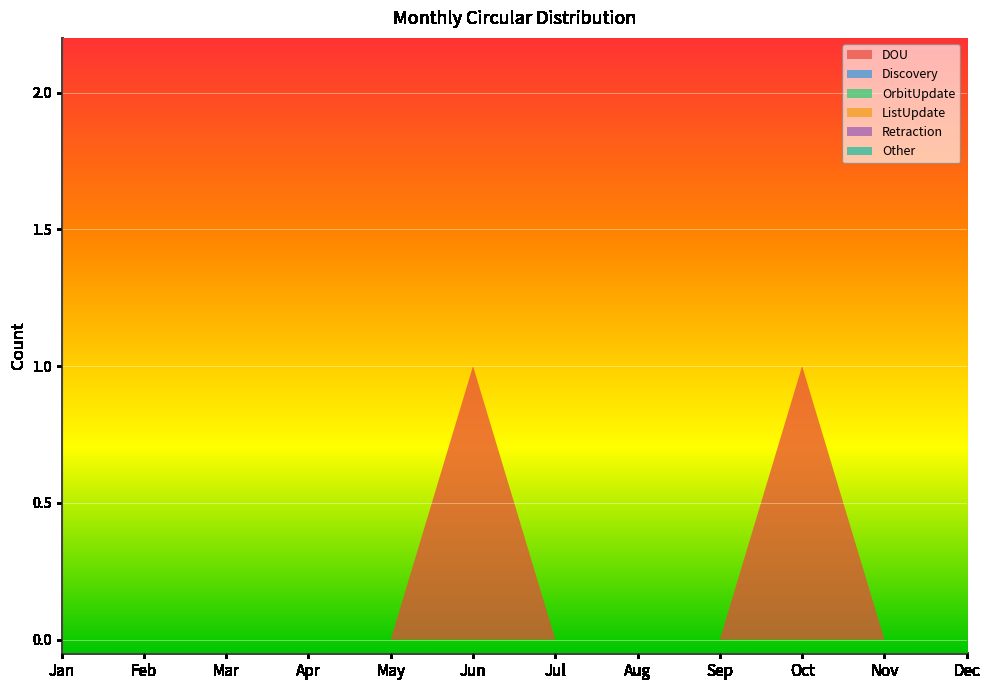

Reading left to right, what are all the values shown in this chart?

DOU: 0	0	0	0	0	1	0	0	0	1	0	0
Discovery: 0	0	0	0	0	0	0	0	0	0	0	0
OrbitUpdate: 0	0	0	0	0	0	0	0	0	0	0	0
ListUpdate: 0	0	0	0	0	0	0	0	0	0	0	0
Retraction: 0	0	0	0	0	0	0	0	0	0	0	0
Other: 0	0	0	0	0	0	0	0	0	0	0	0